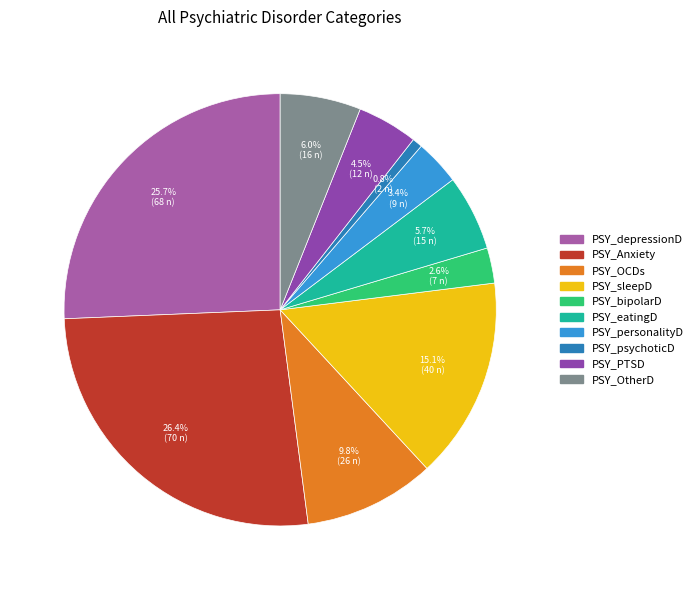

To the nearest percent, what is the average slice percentage?

10%